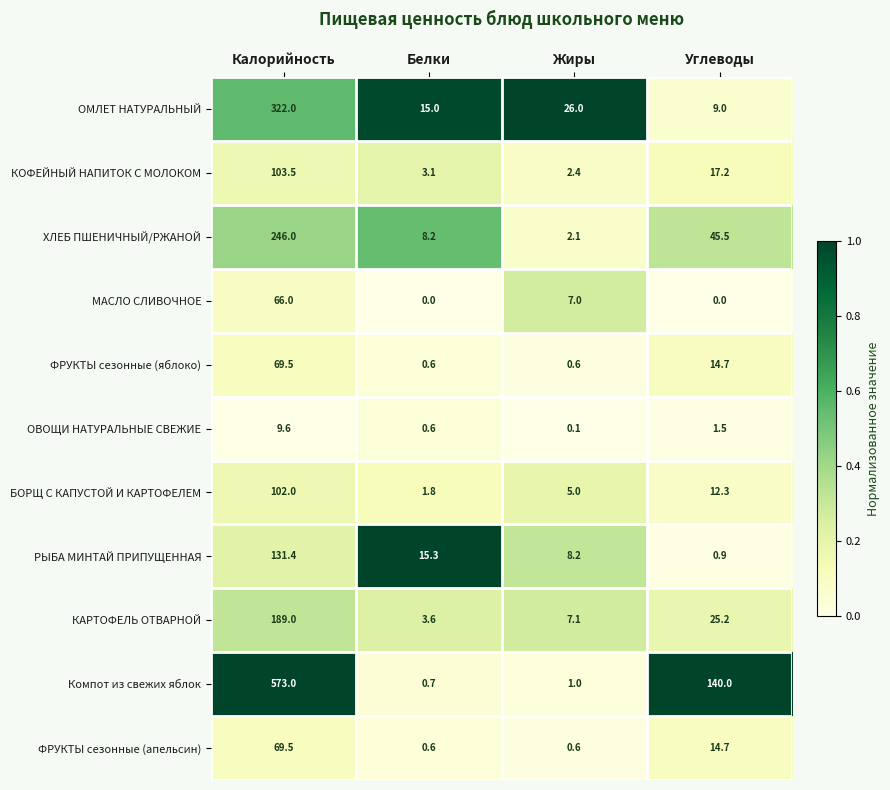

What is the difference between the ХЛЕБ ПШЕНИЧНЫЙ/РЖАНОЙ values at Калорийность and Белки?

237.8